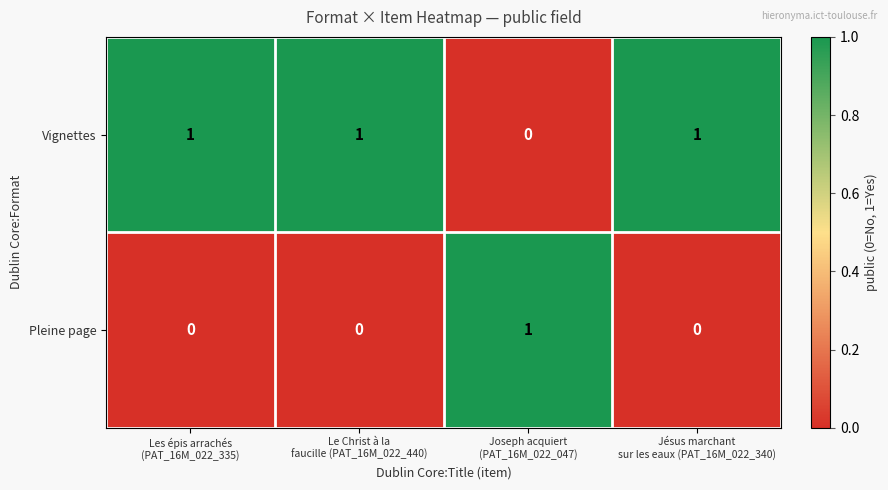

Rank the series by their average value, from highest to lowest.

Vignettes, Pleine page